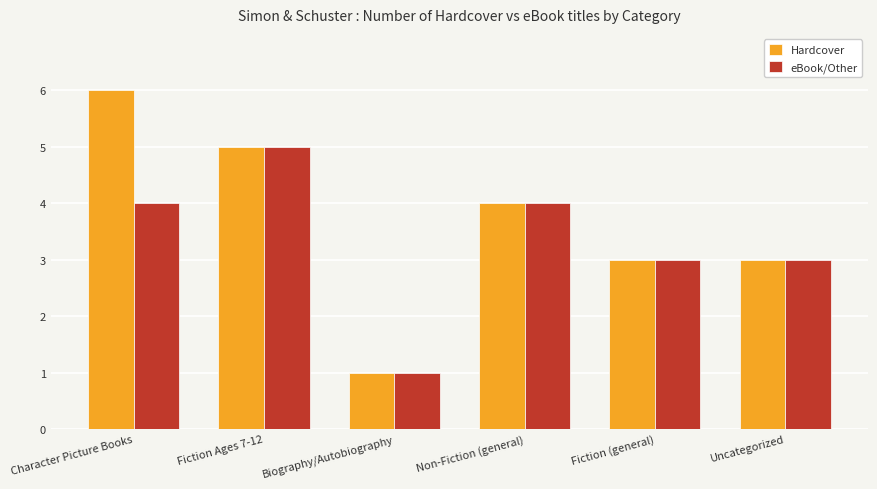

What value does the eBook/Other series have at Uncategorized?

3